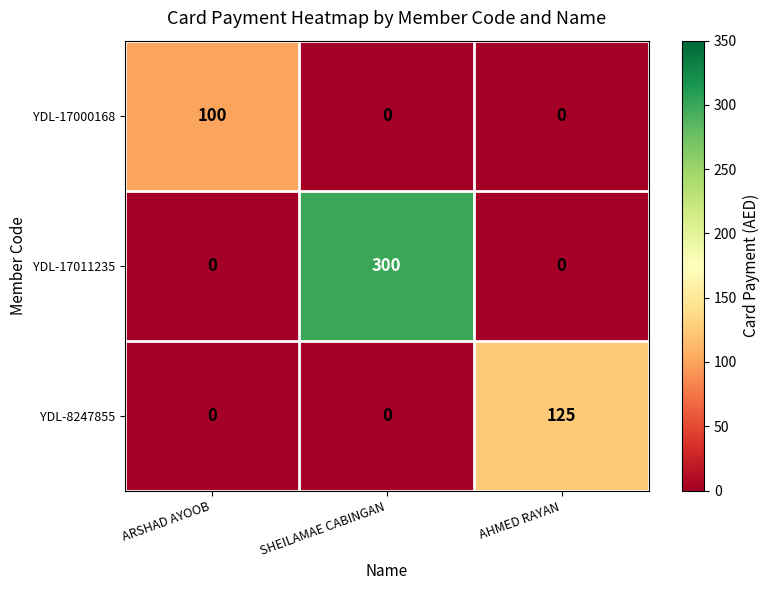

What is the approximate value of YDL-17011235 at SHEILAMAE CABINGAN?

300